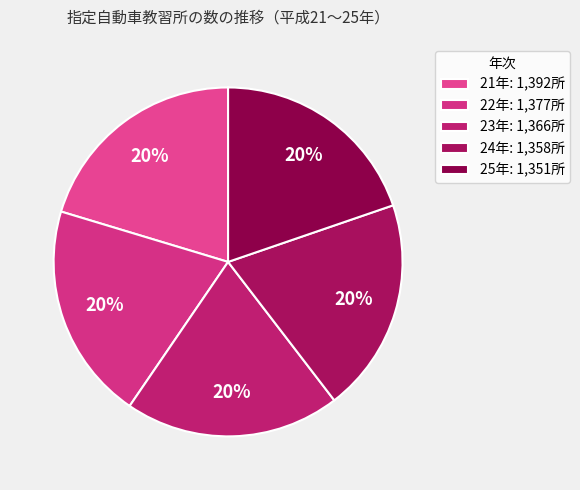

How many segments does this pie chart have?

5